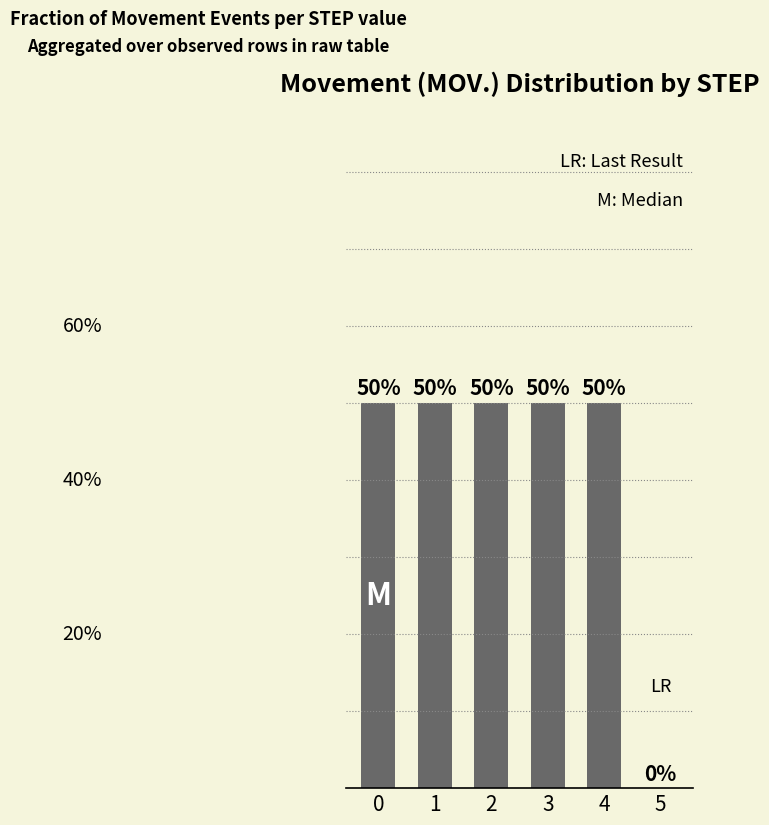

Are the bars horizontal?

No